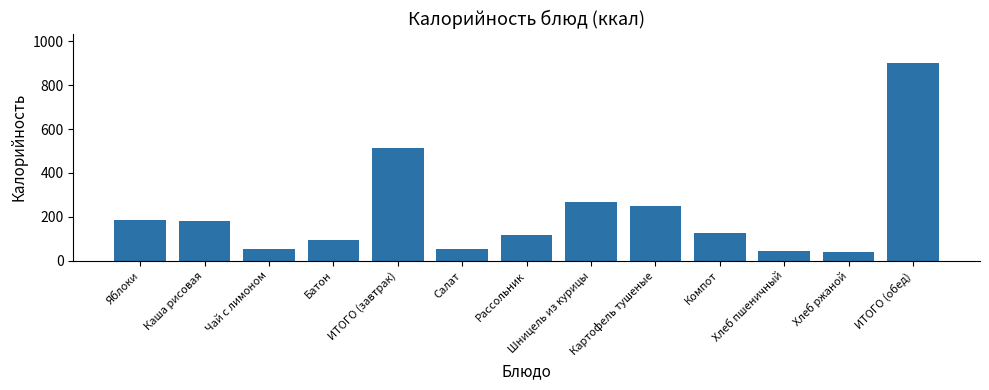

What is the difference between the values at Рассольник and ИТОГО (завтрак)?

395.1